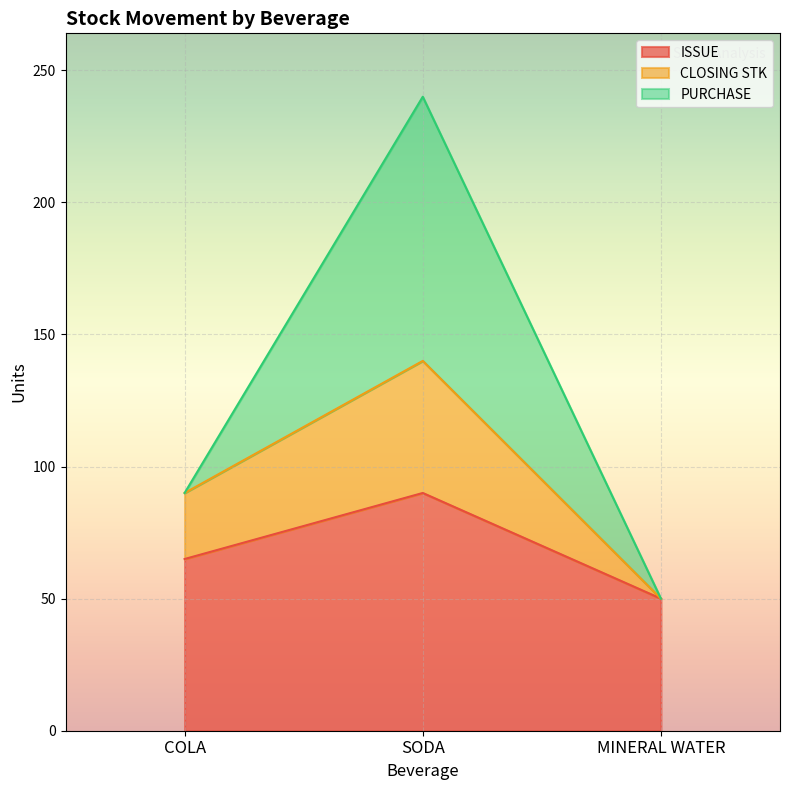

What is the total value across all series at SODA?

240